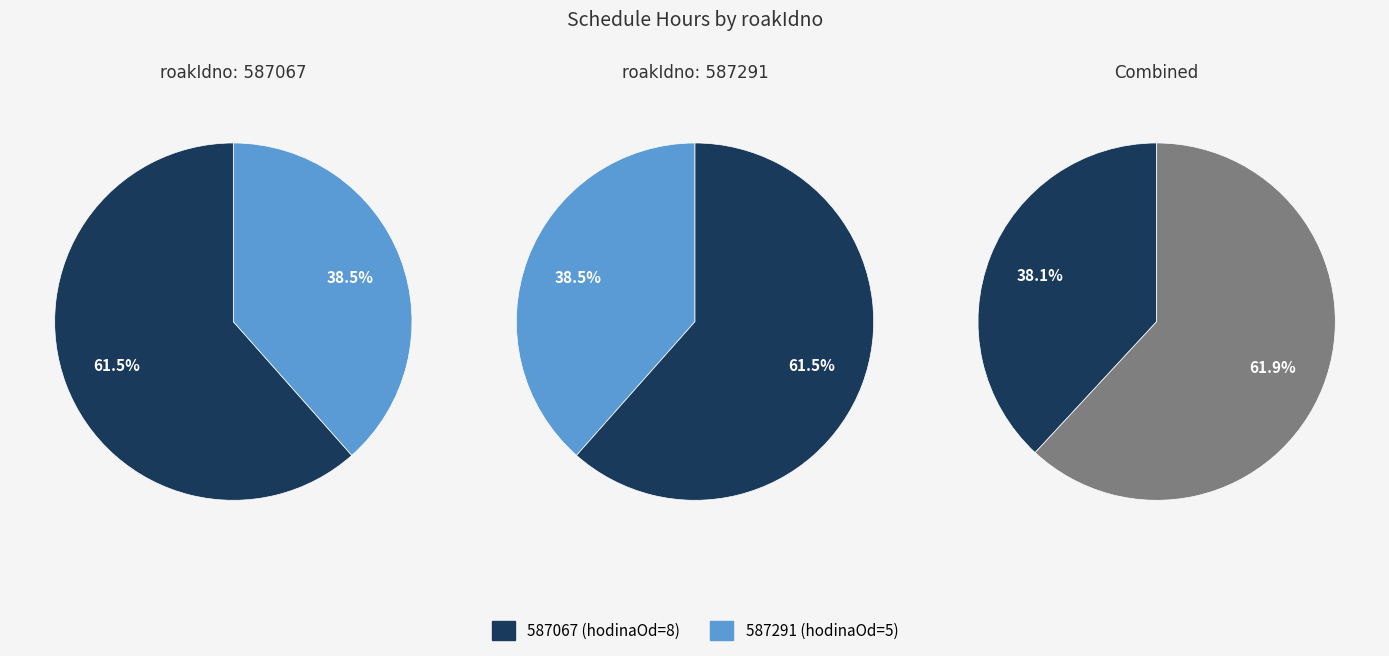

How many slices are in this pie chart?

2